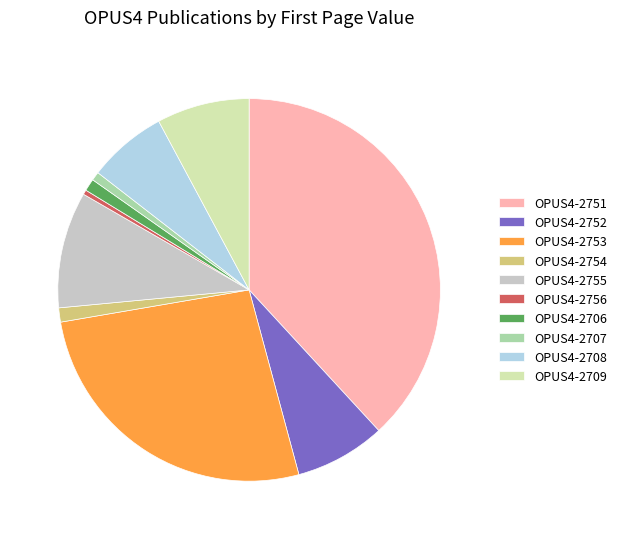

Is the sum of OPUS4-2752 and OPUS4-2755 greater than half?

No